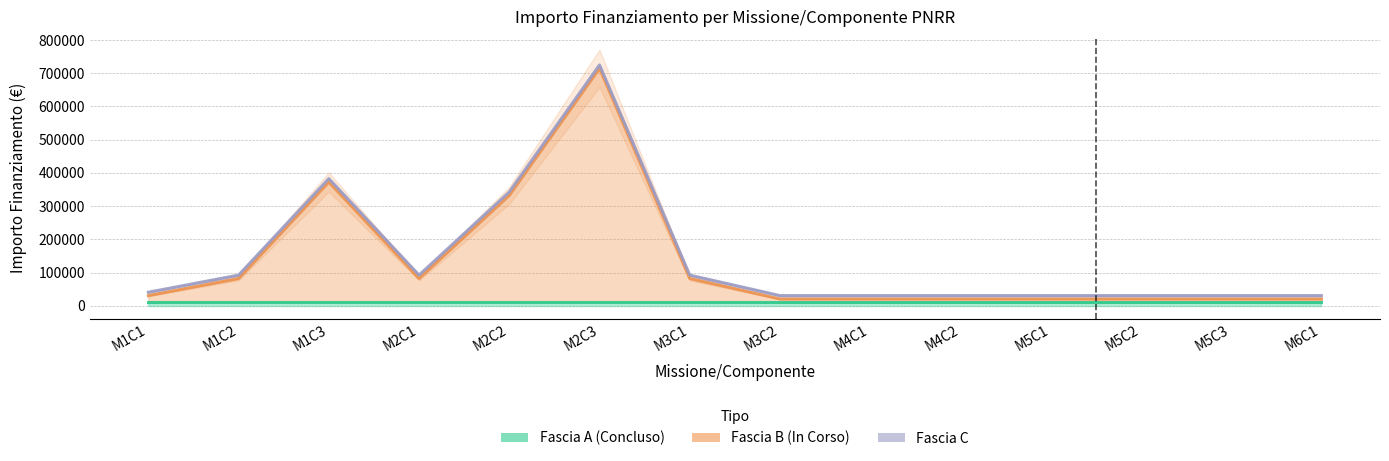

What is the greatest value displayed?

704421.9